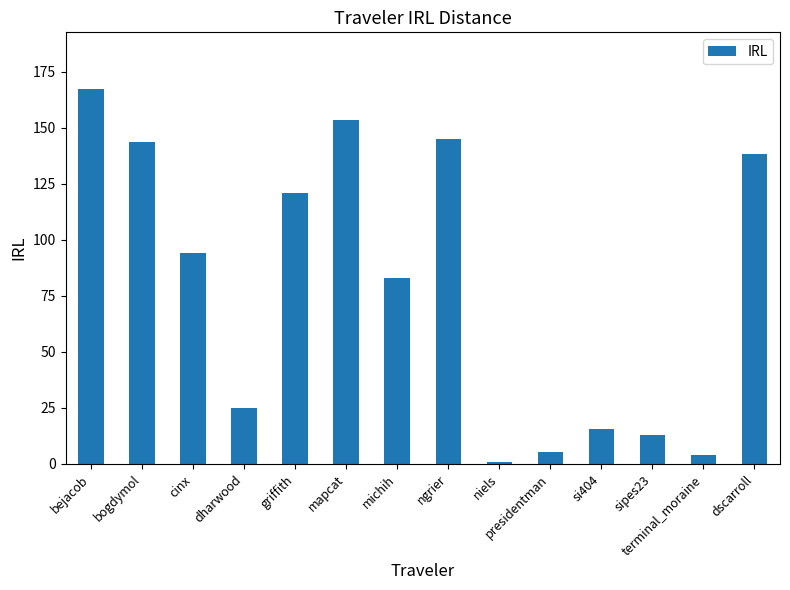

Between si404 and griffith, which is larger?

griffith